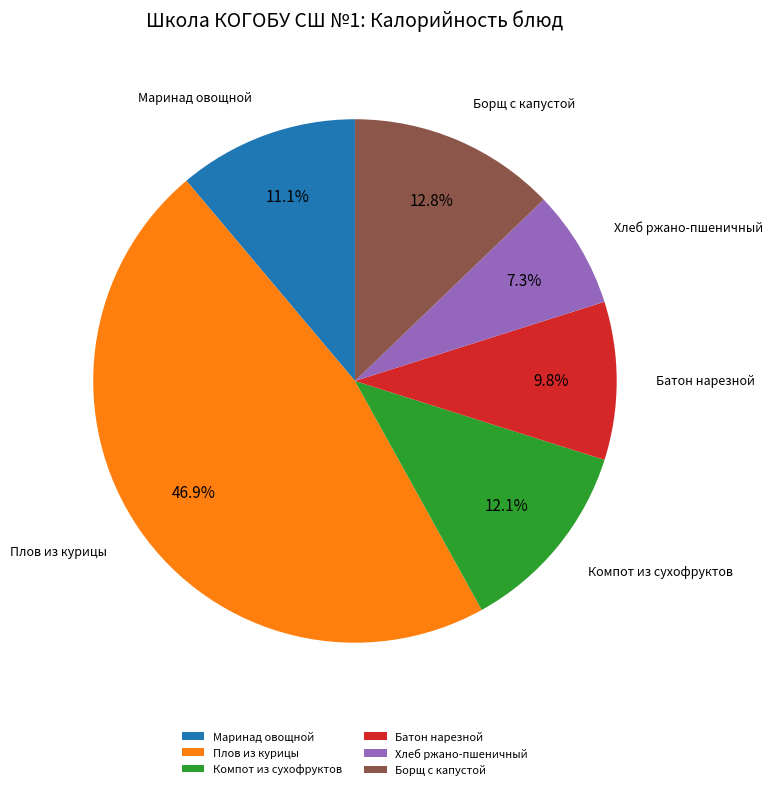

To the nearest percent, what is the difference between the largest and smallest slice percentages?

40%